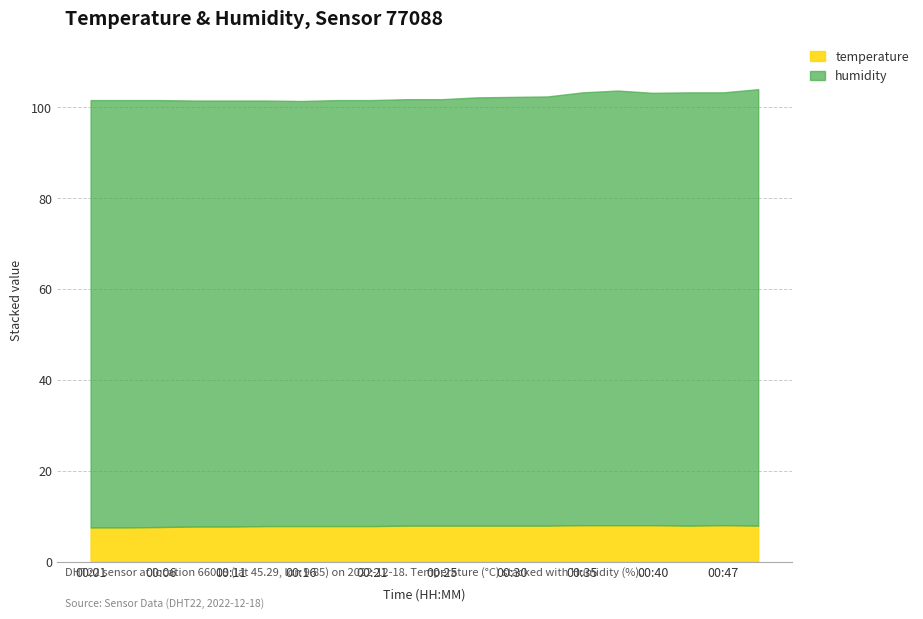

What is the total value across all series at 00:06?

101.6